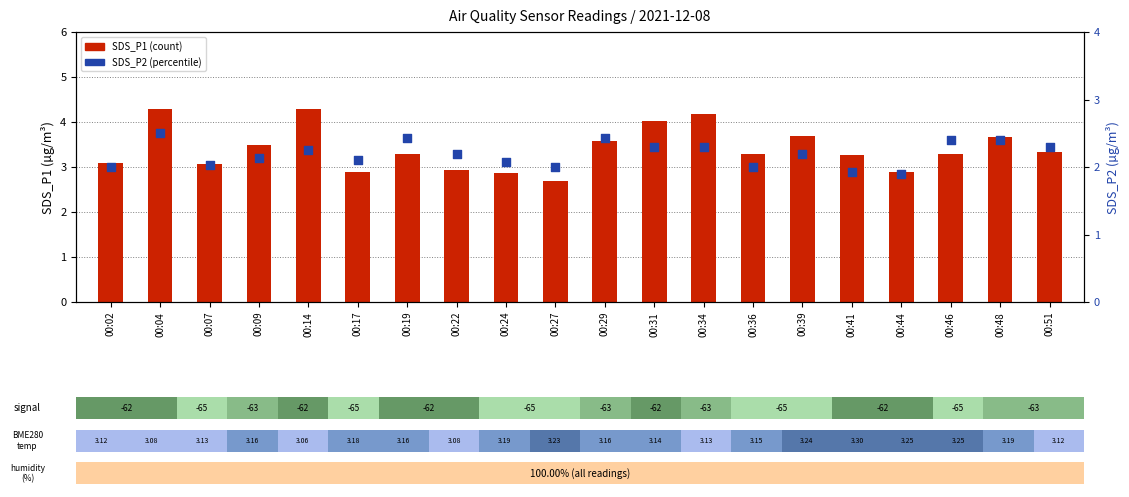

Which series reaches the minimum Y coordinate?

SDS_P2